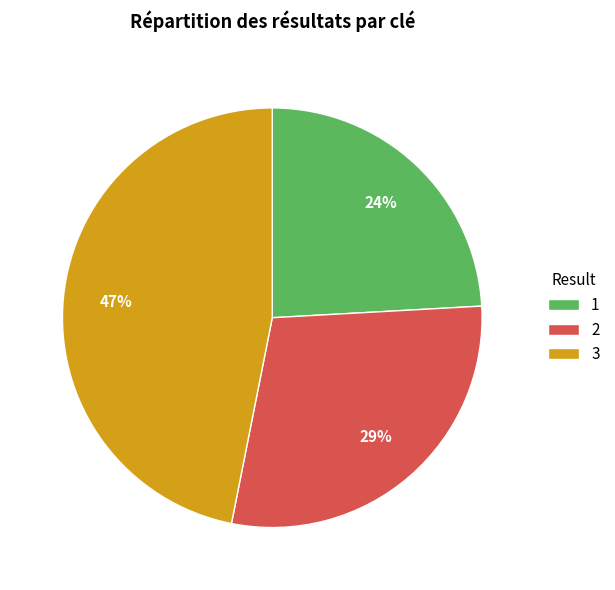

Is it true that 1 is 24% of the pie?

True